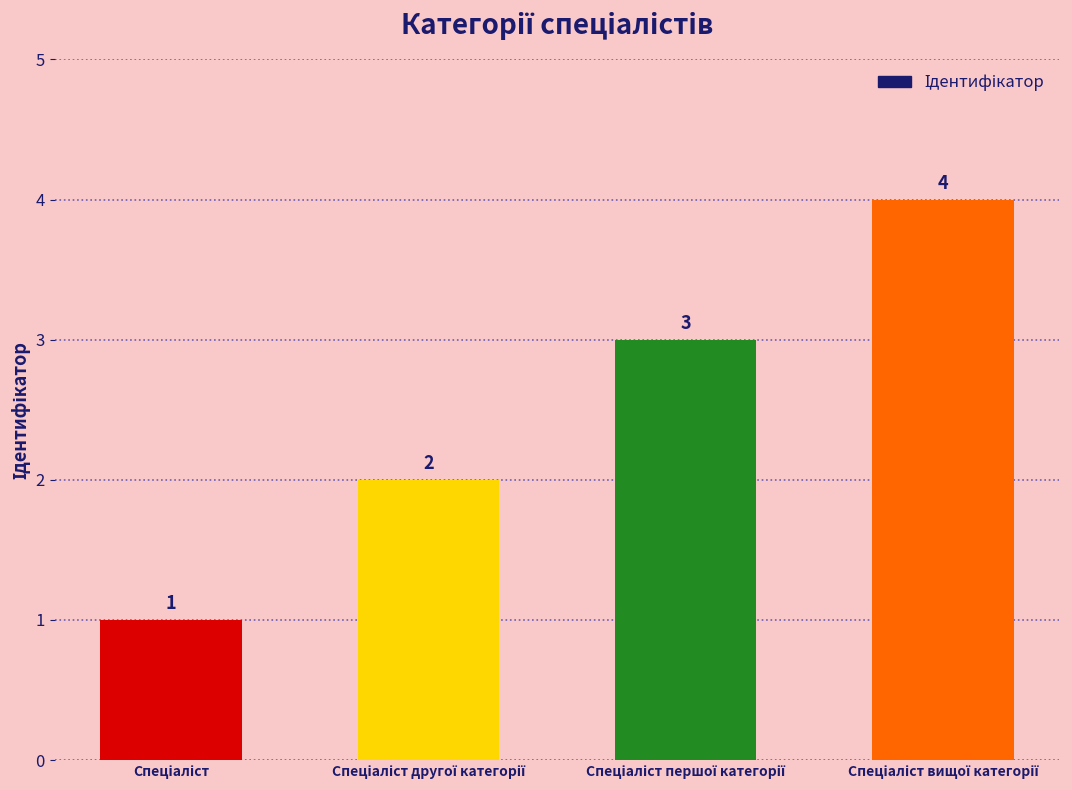

What is the maximum value shown in the chart?

4